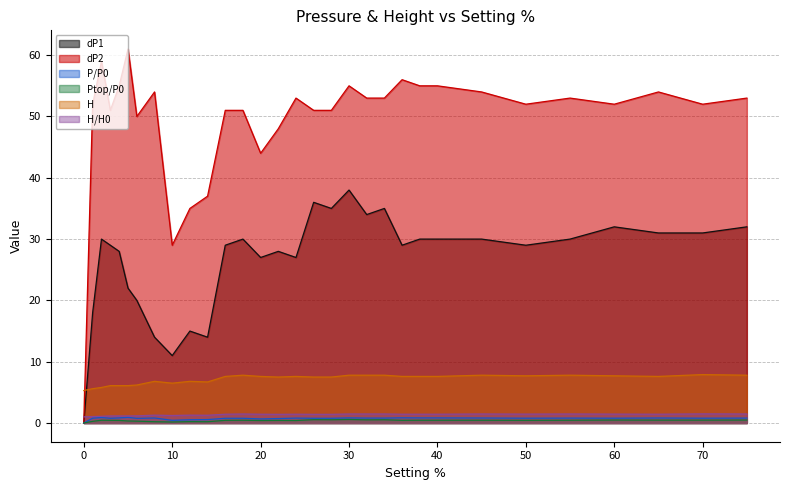

List the series in order of their peak value, highest first.

dP2, dP1, H, H/H0, P/P0, Ptop/P0